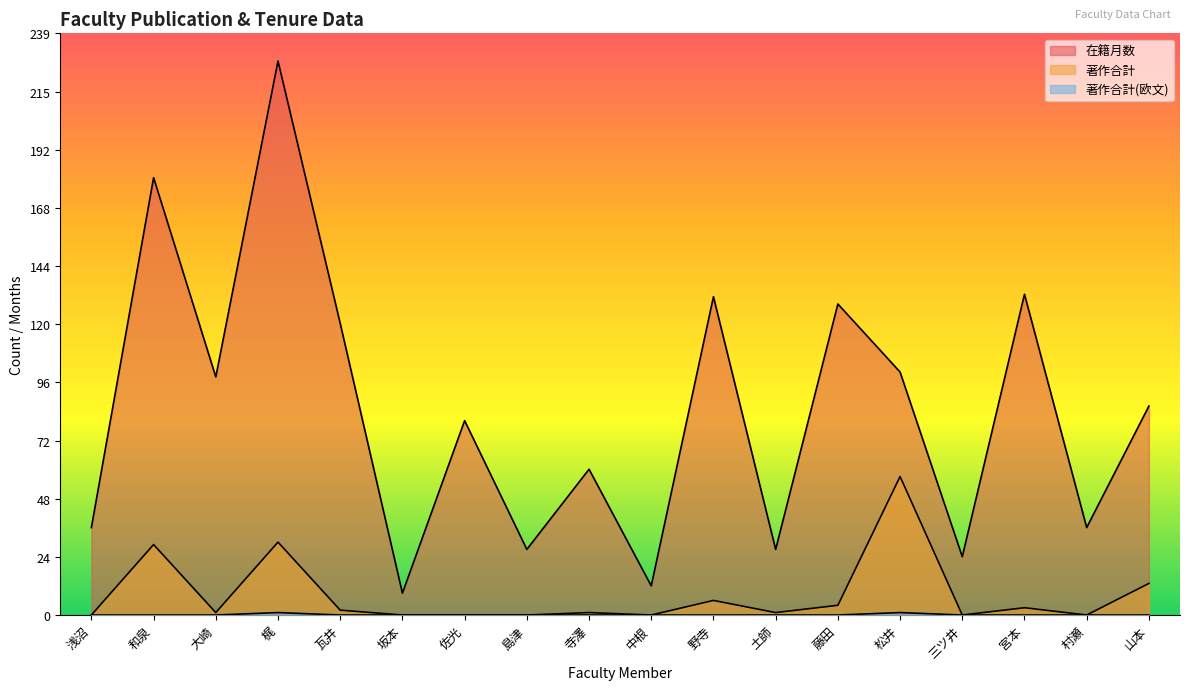

Rank the series at 梶 from lowest to highest value.

著作合計(欧文), 著作合計, 在籍月数